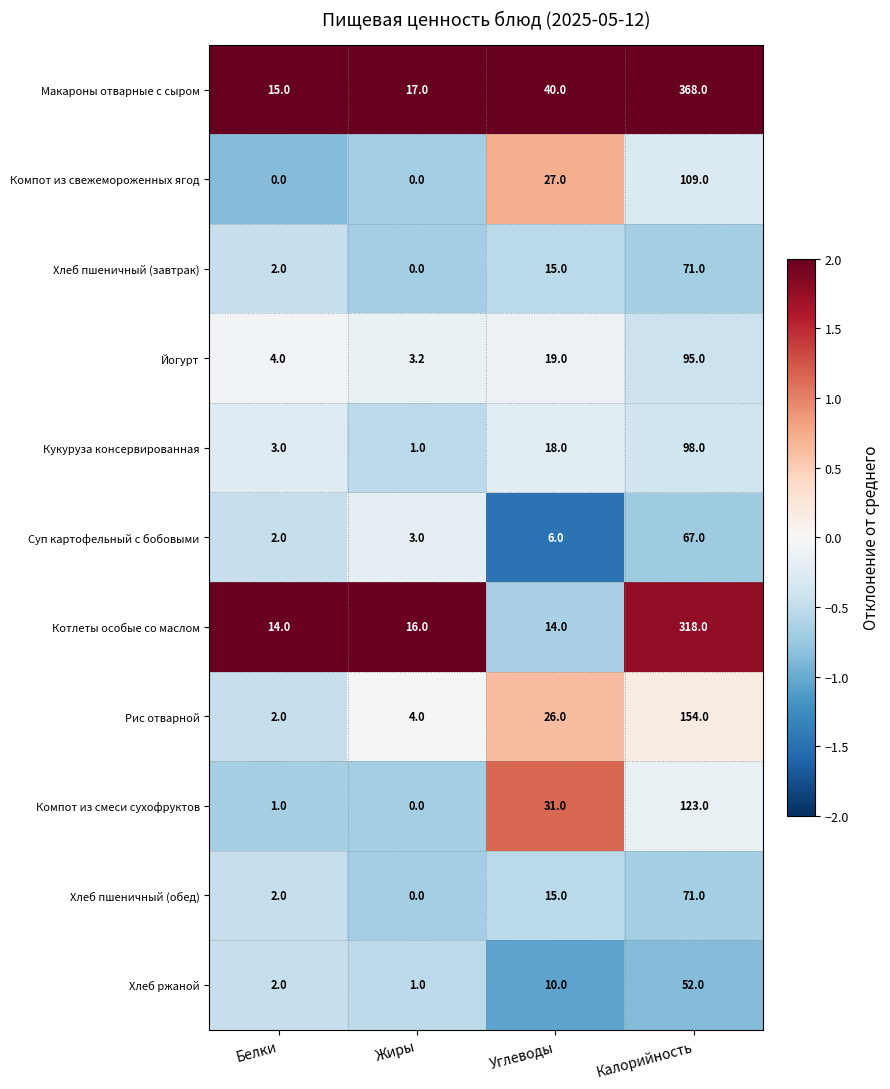

Is it true that Кукуруза консервированная equals 138.8 at Калорийность?

False